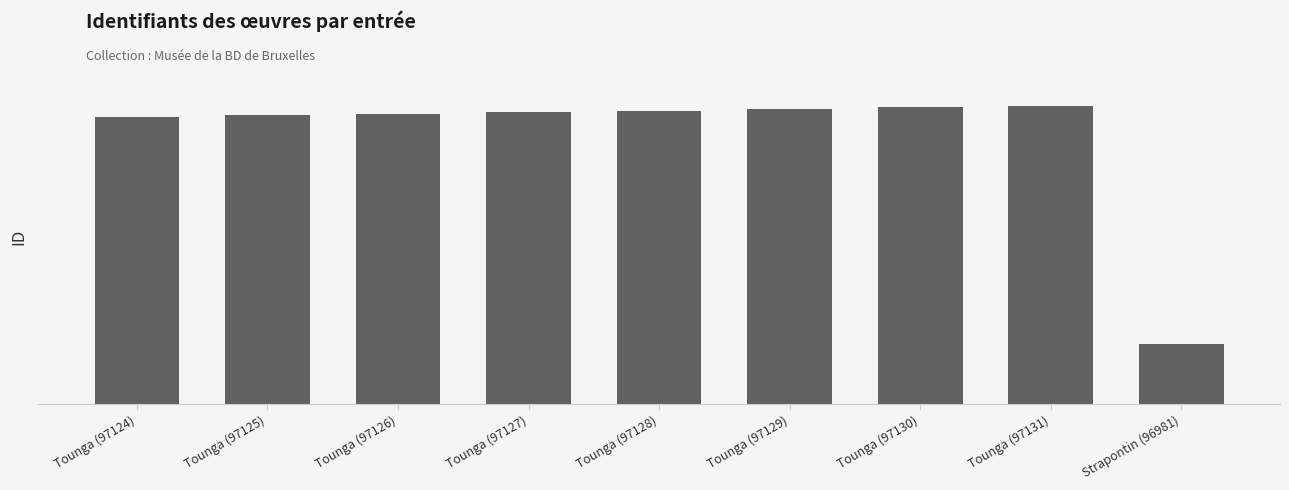

Does the chart contain any negative values?

No